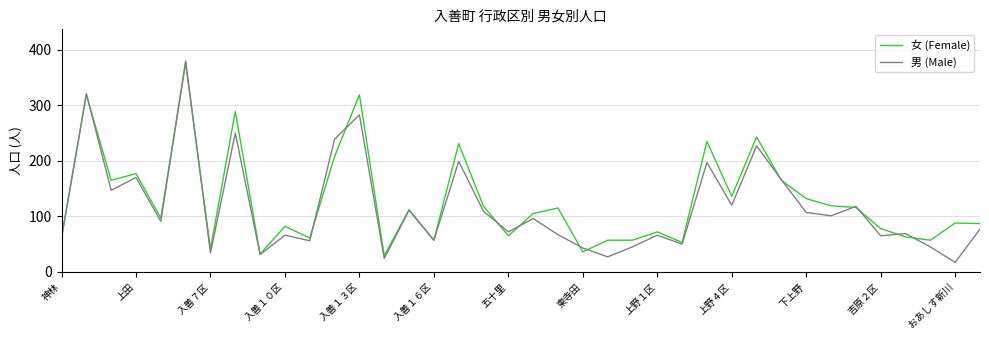

Which series has the widest spread of values?

男 (Male)